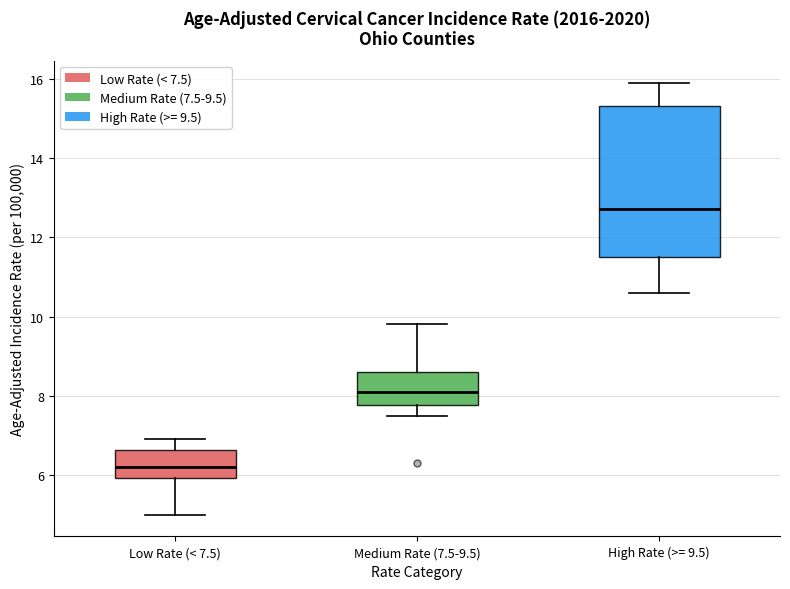

Reading left to right, read every box against the y-axis: the position of its median line, the range the box covers, and the ends of its whiskers. The values are not printed on the chart, so give them approximately, as read against the axis.

Low Rate (< 7.5): median 6.2, box 6.0 to 6.6, whiskers 5.0 to 7.0
Medium Rate (7.5-9.5): median 8.2, box 7.8 to 8.6, whiskers 7.6 to 9.8
High Rate (>= 9.5): median 12.8, box 11.6 to 15.4, whiskers 10.6 to 16.0